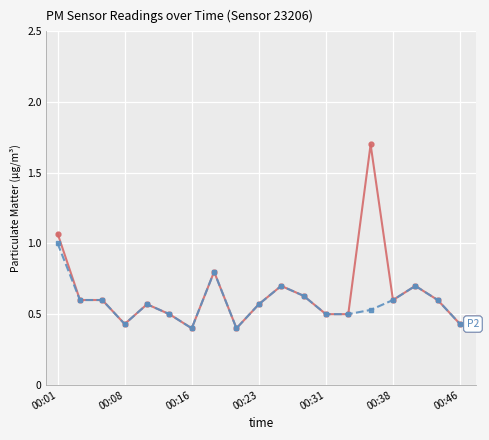

What is the maximum value shown in the chart?

1.7